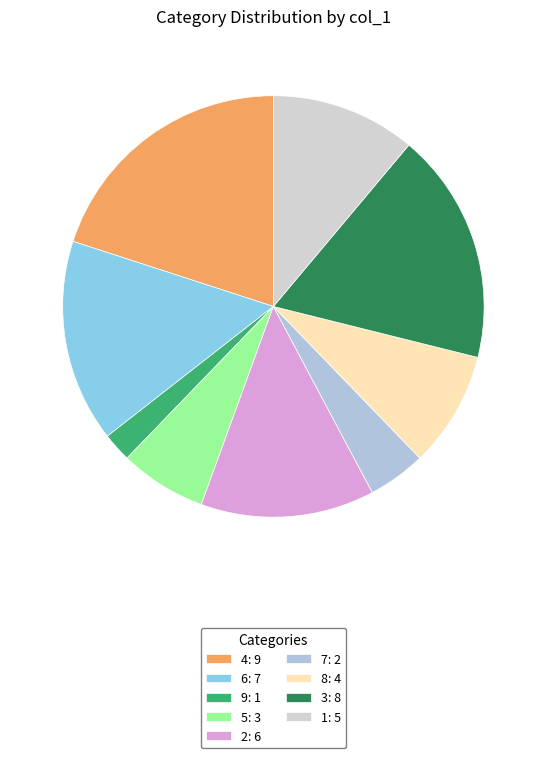

To the nearest percent, what is the combined percentage of 6 and 3?

33%